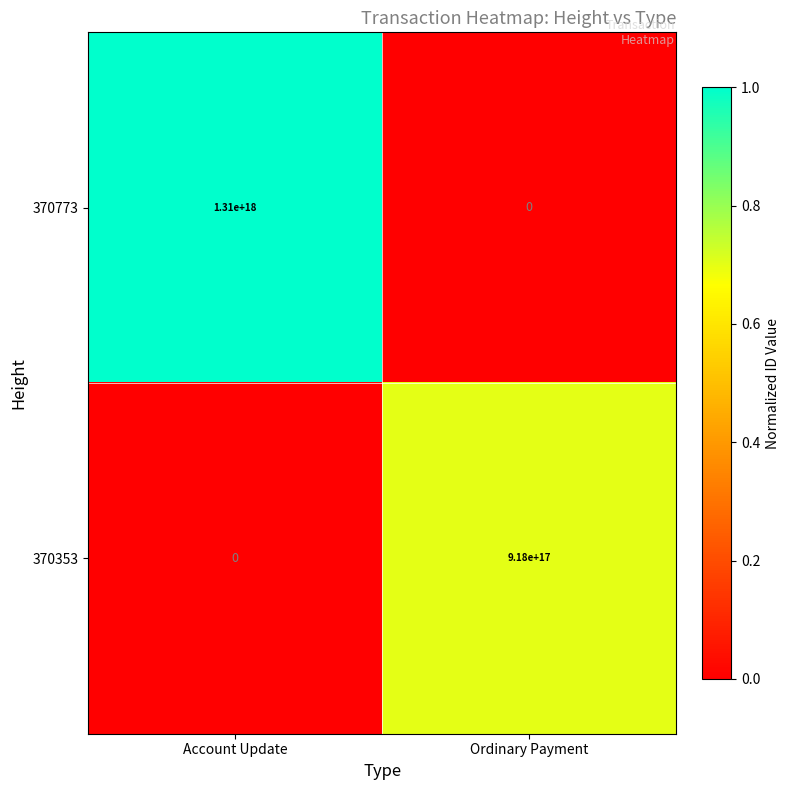

At which label is 370773 closest to 655000000000000000?

Account Update